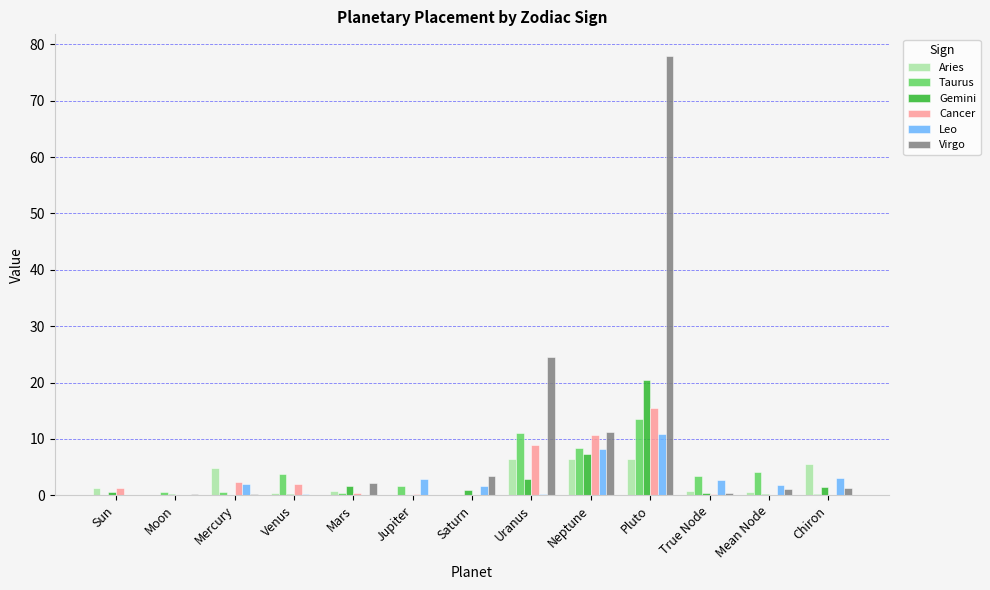

The value of Cancer at Chiron is 0.1. True or false?

True